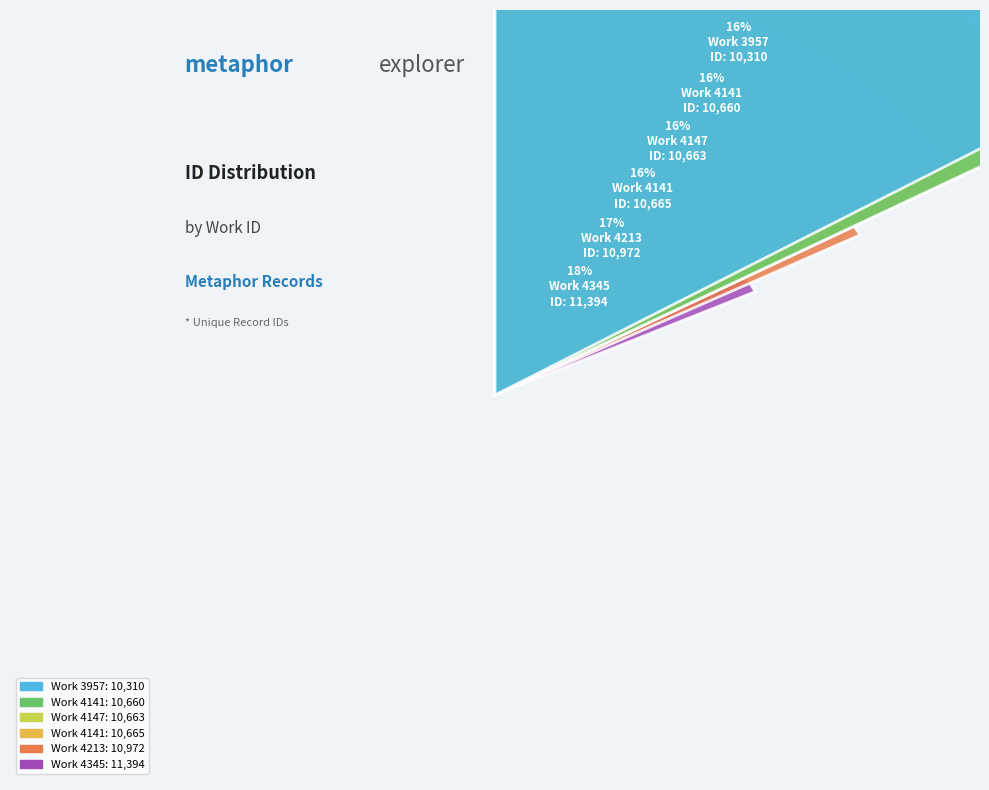

Count the number of slices in the pie.

6